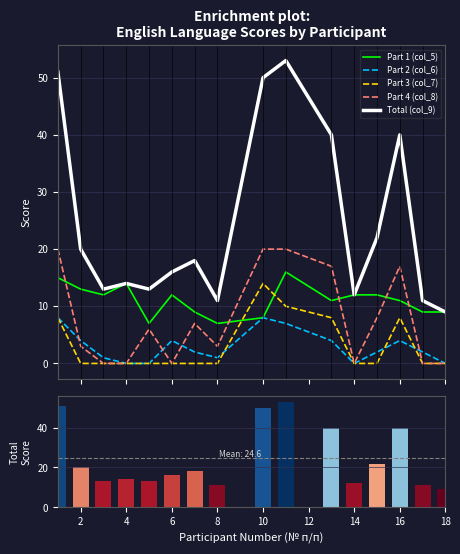

Is it true that Part 1 (col_5) equals 8 at 6?

False